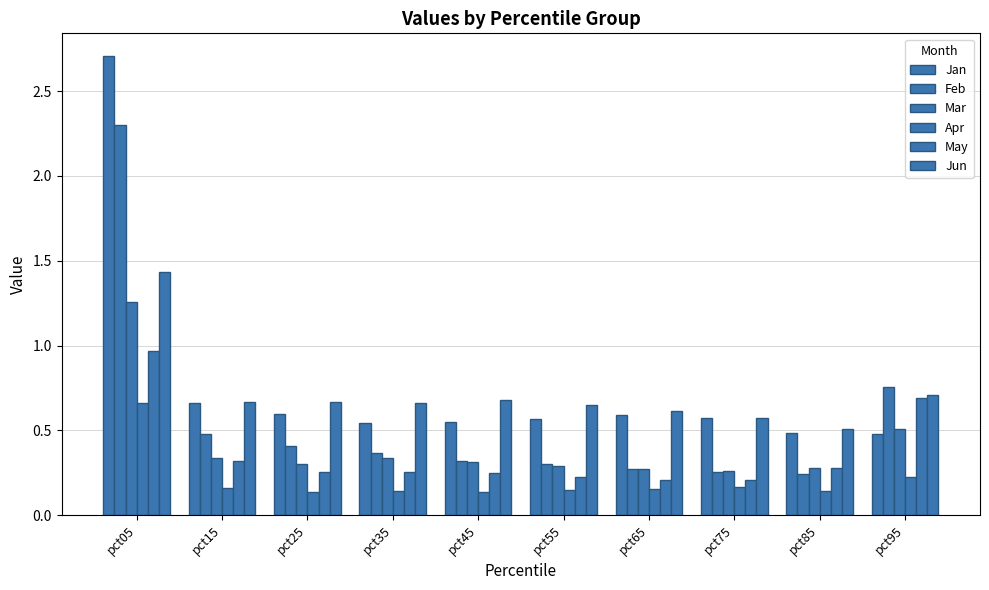

Between pct05 and pct15, which is larger?

pct05